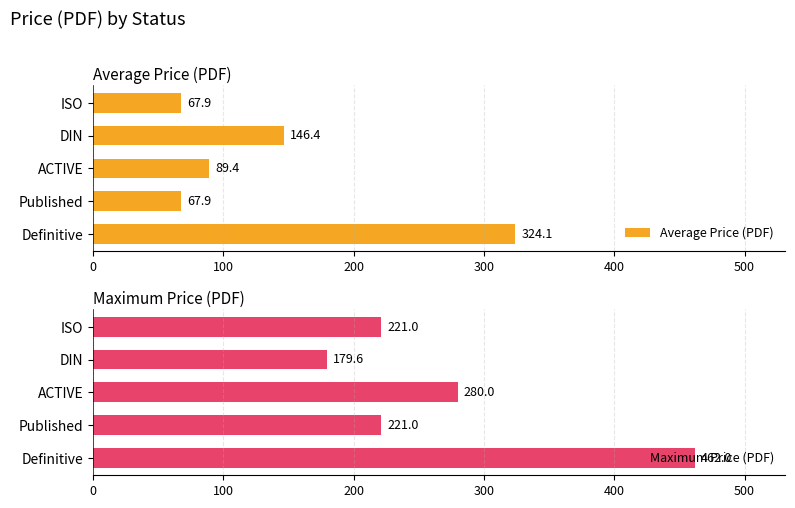

What is the greatest value displayed?

462.0